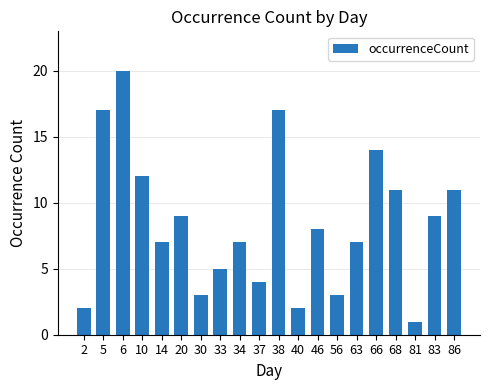

What is the minimum value shown in the chart?

1